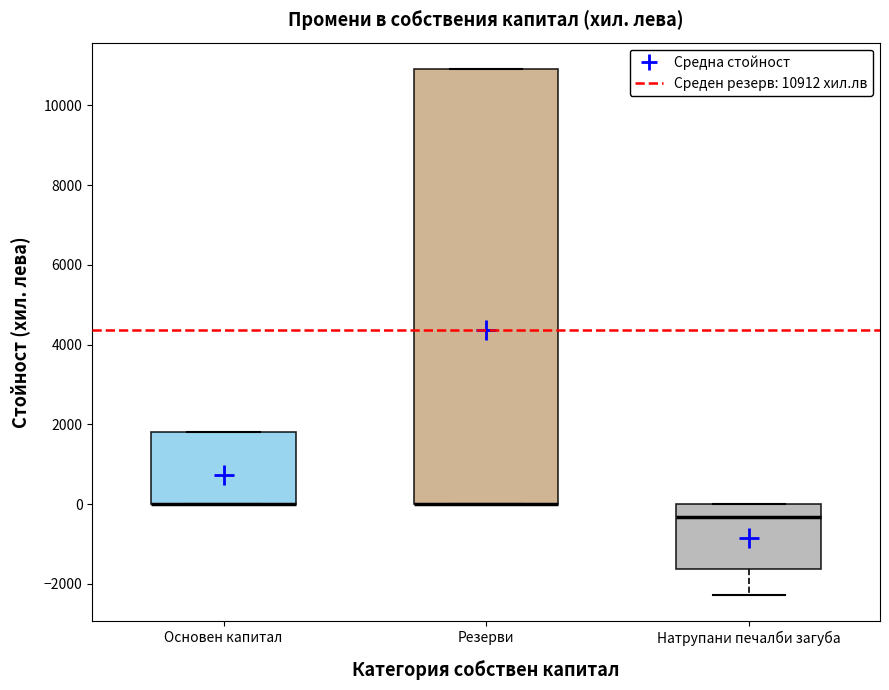

Where is the upper edge of the box for Основен капитал on the y-axis? The values are not printed on the chart, so give them approximately, as read against the axis.

1800